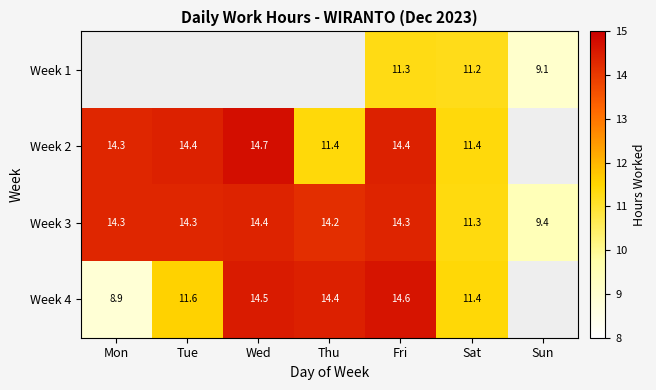

What is the average value of the Week 3 series?

13.2